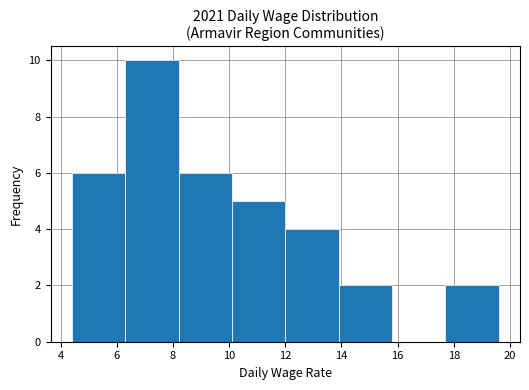

What is the height of the bar covering 10.1 to 12.0 on the x-axis? Neither the bar edges nor the heights are printed on the chart, so give them approximately, as read against the axes.

5